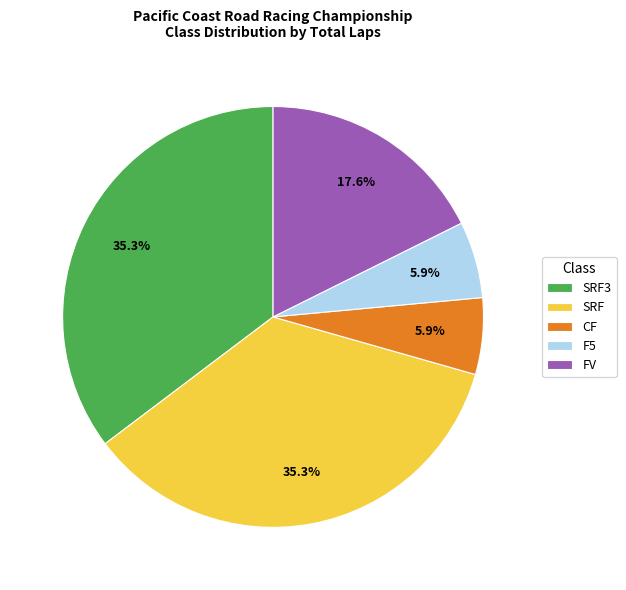

Between SRF3 and F5, which is larger?

SRF3